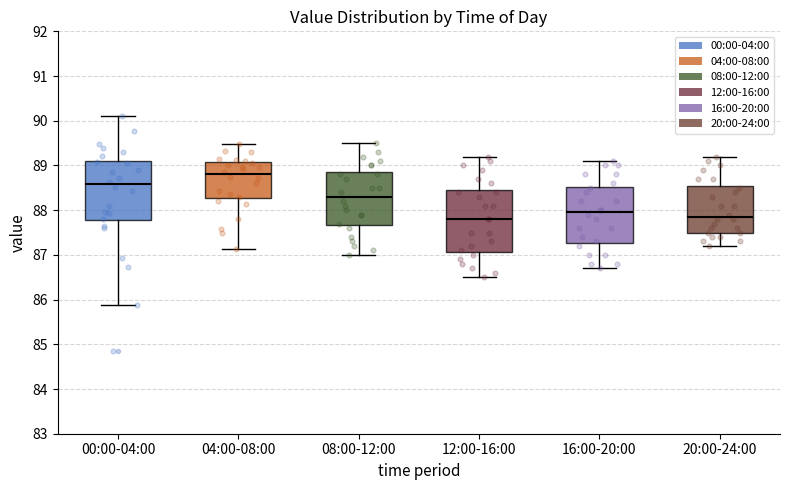

Where does the median line of the box for 00:00-04:00 sit on the y-axis? The values are not printed on the chart, so give them approximately, as read against the axis.

88.6